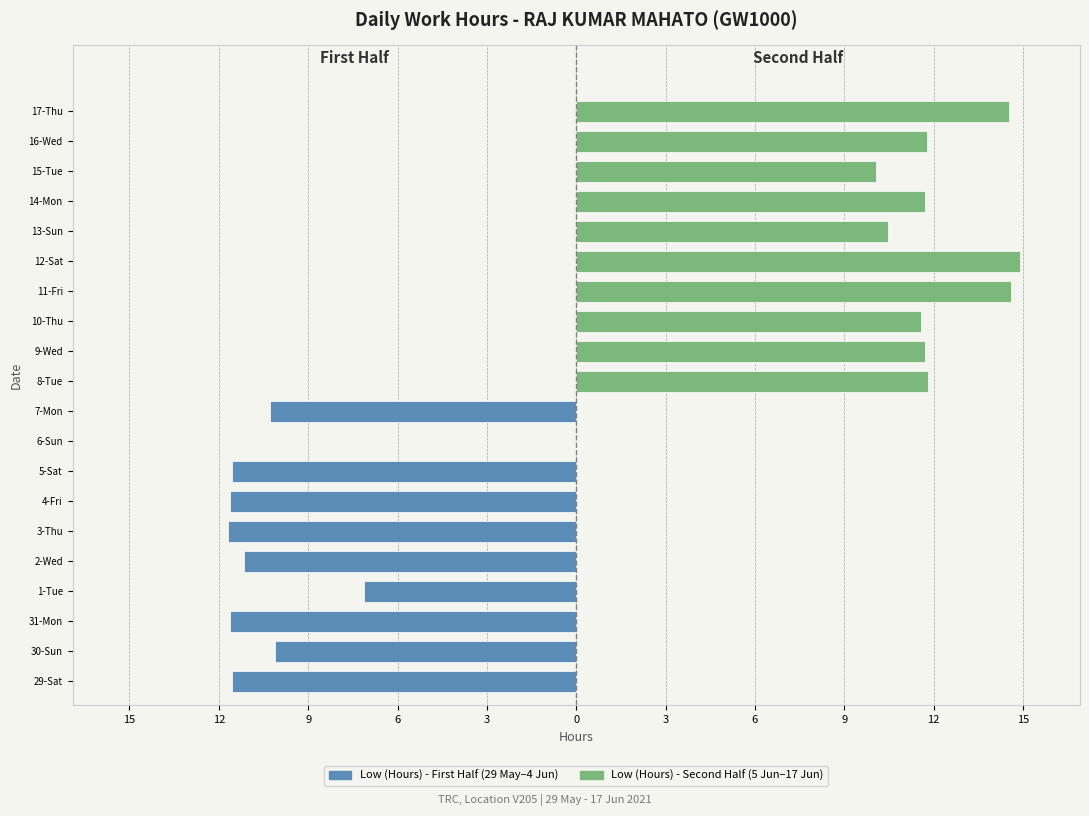

Count the Low (Hours) - Second Half values in the range 11 to 14.

5